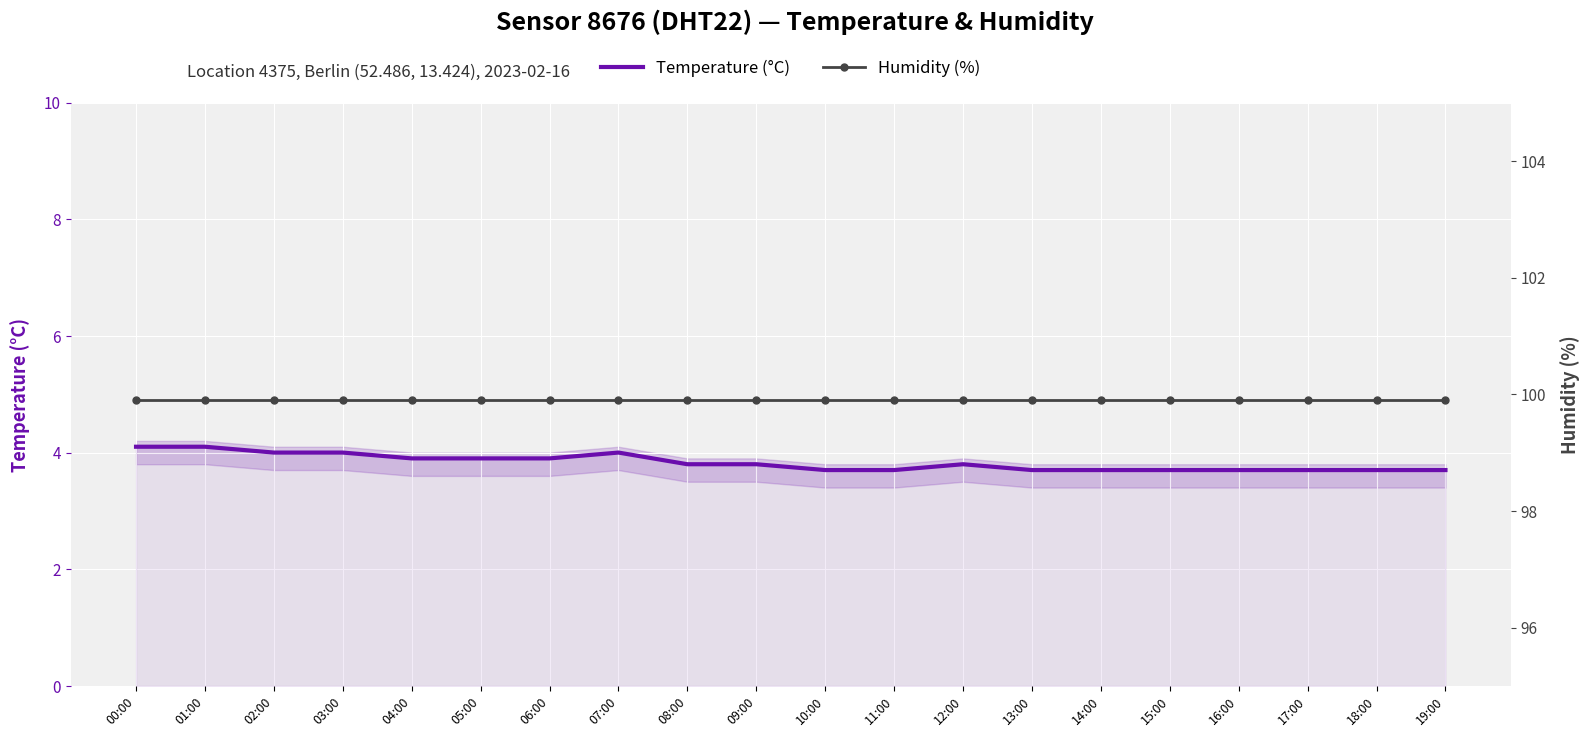

What position from the right is 04:00?

16